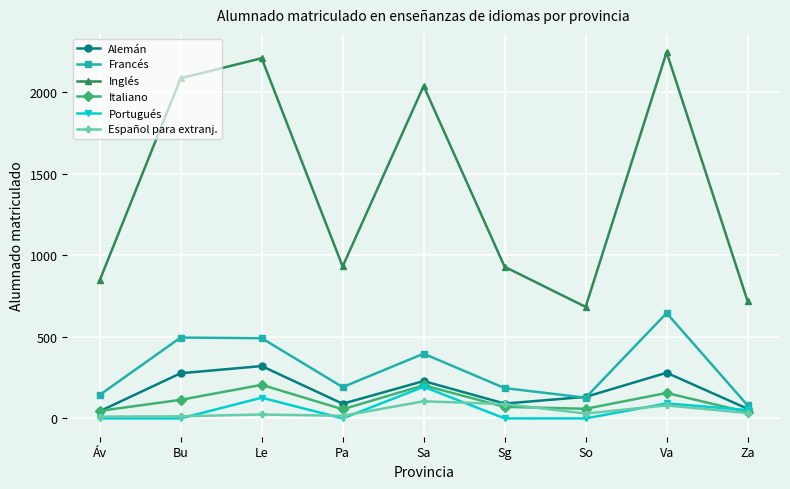

At which category does the chart reach its peak across all series?

Va